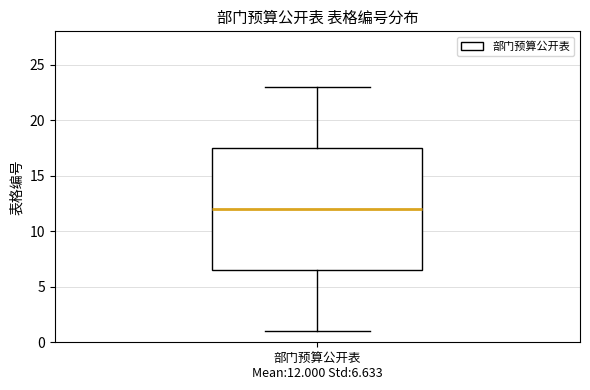

Where is the upper edge of the box for 部门预算公开表 Mean:12.000 Std:6.633 on the y-axis? The values are not printed on the chart, so give them approximately, as read against the axis.

17.5